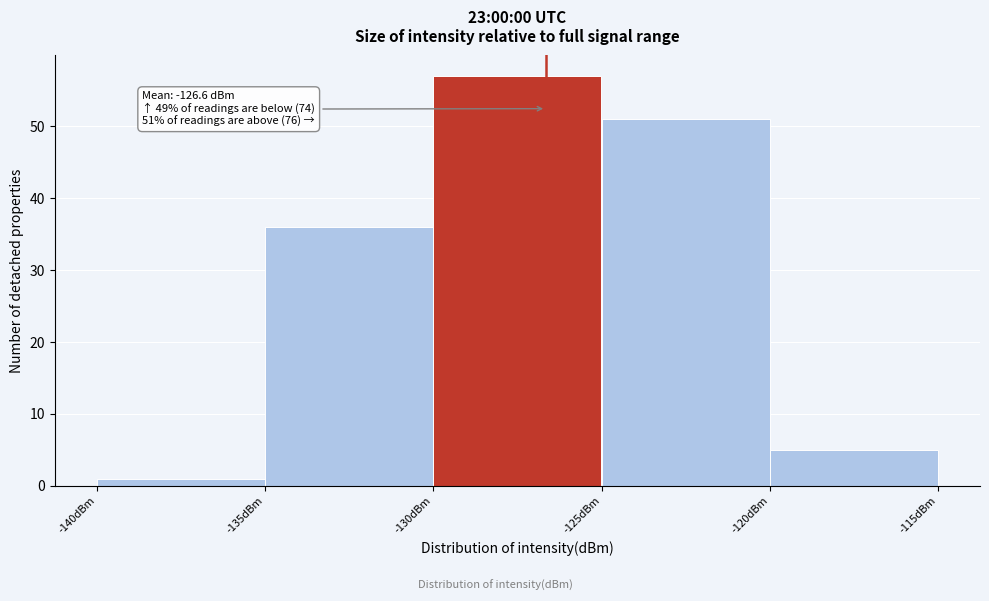

Over which range of the x-axis is the bar tallest?

-130 to -125